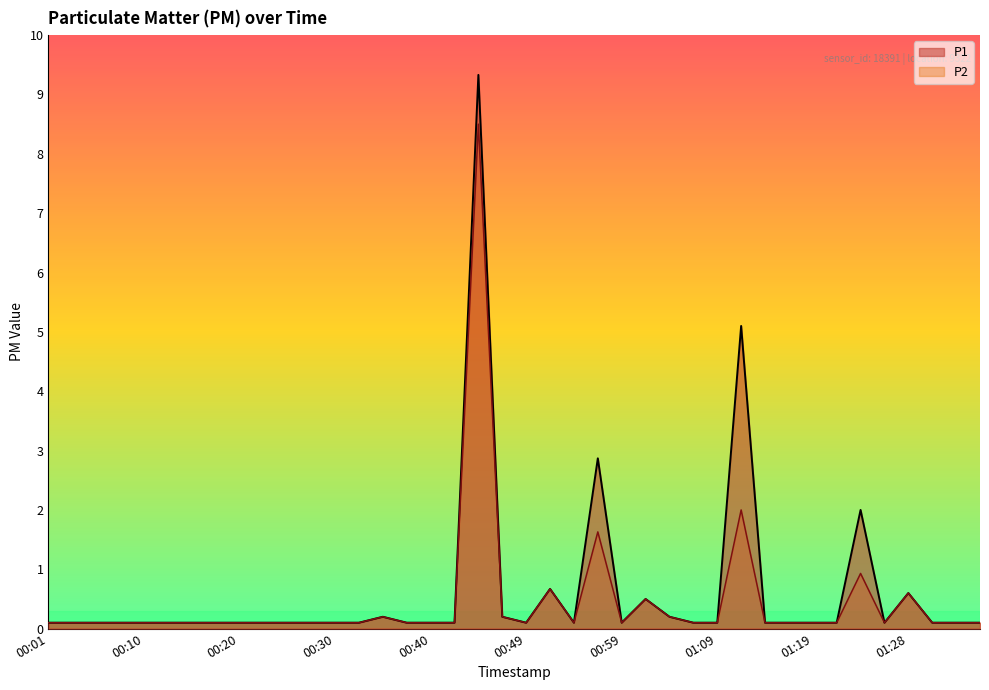

How many interior local peaks does the P1 series have?

8